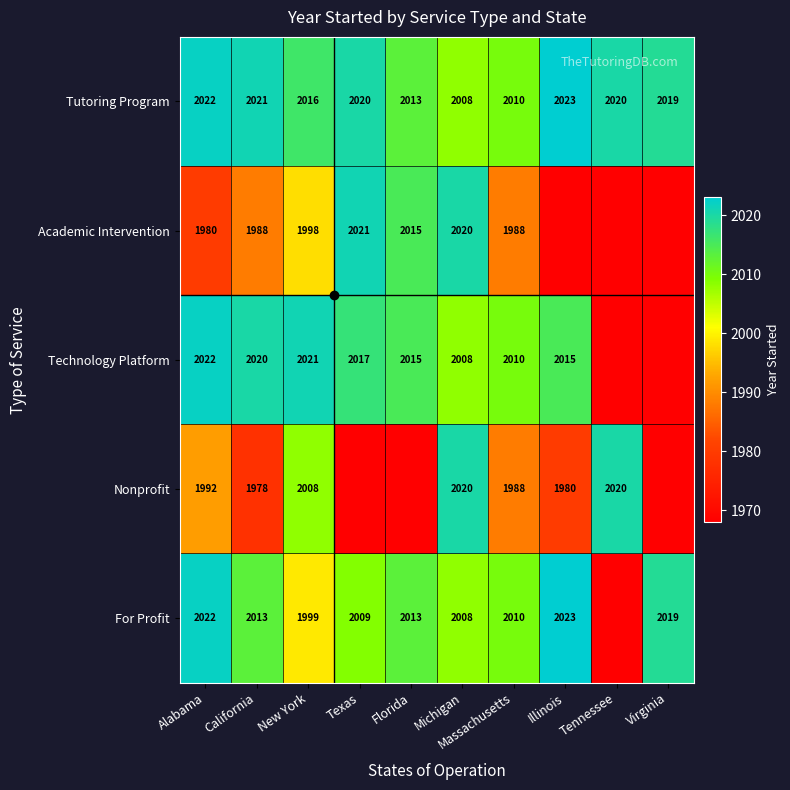

The For Profit series shows 2013 at Florida. True or false?

True